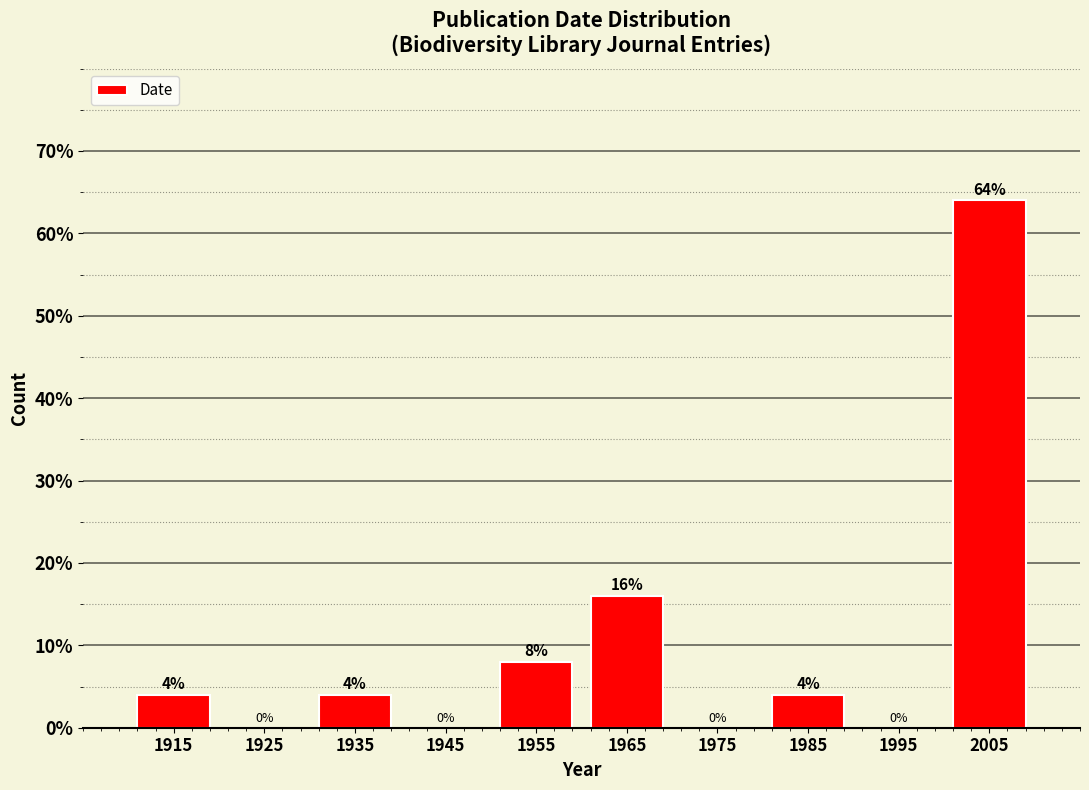

Reading left to right, list every bar in this chart as the range it spans on the x-axis followed by its height.

1910 to 1920: 4
1920 to 1930: 0
1930 to 1940: 4
1940 to 1950: 0
1950 to 1960: 8
1960 to 1970: 16
1970 to 1980: 0
1980 to 1990: 4
1990 to 2000: 0
2000 to 2010: 64